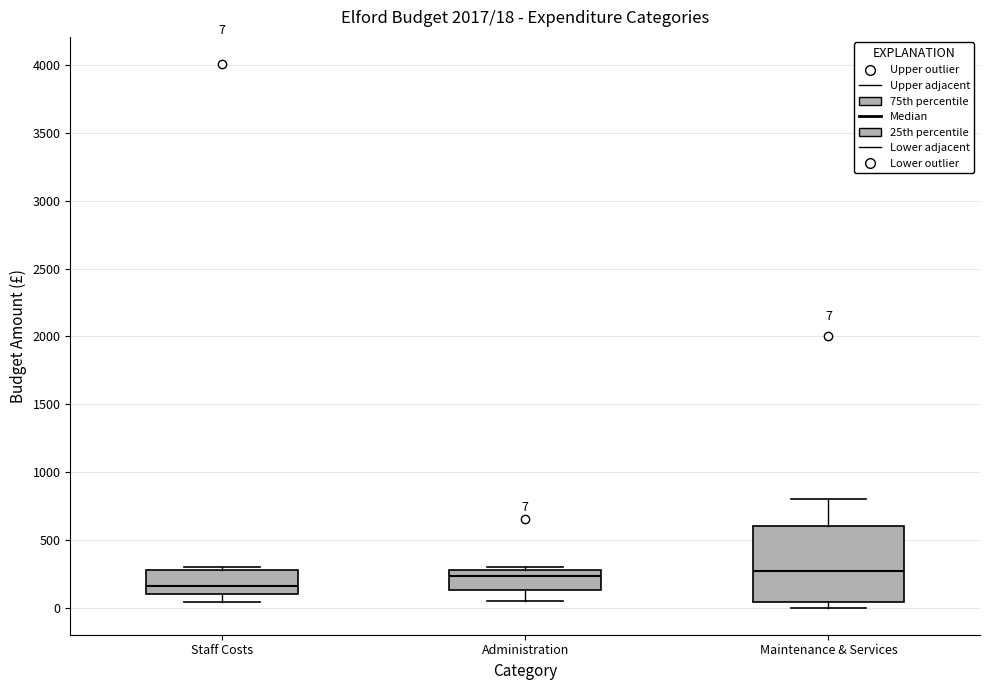

Comparing the boxes themselves (not the whiskers), which one is the tallest?

Maintenance & Services